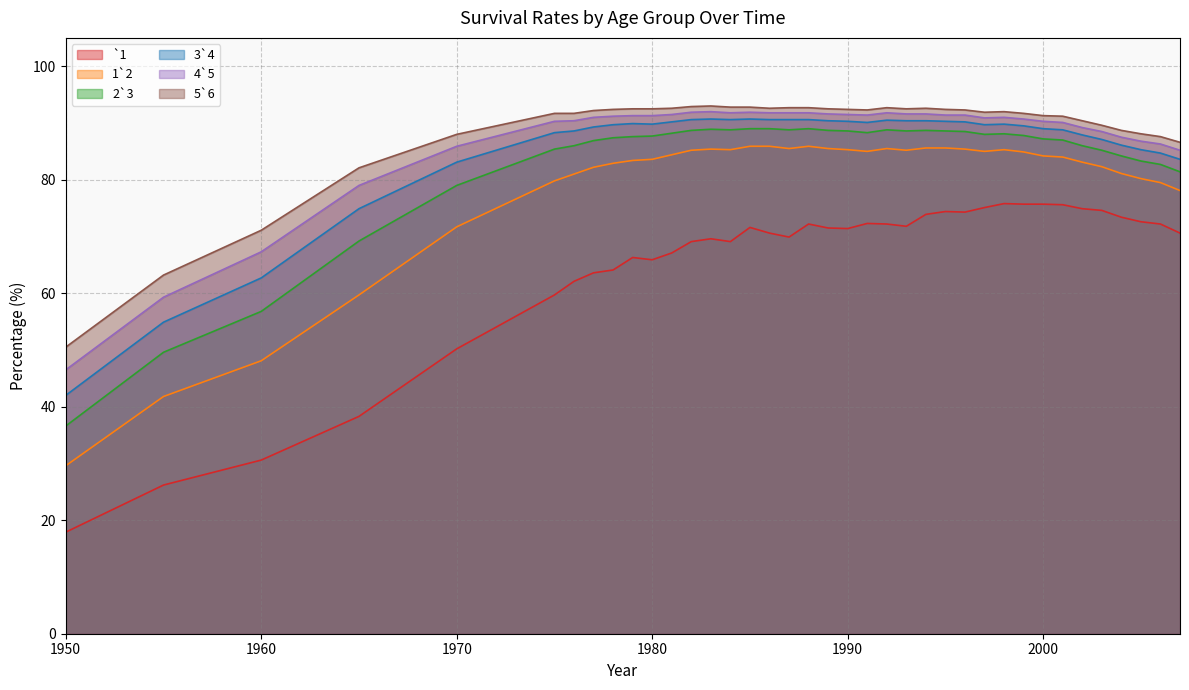

Which has a higher value, 1996 or 1997?

1997